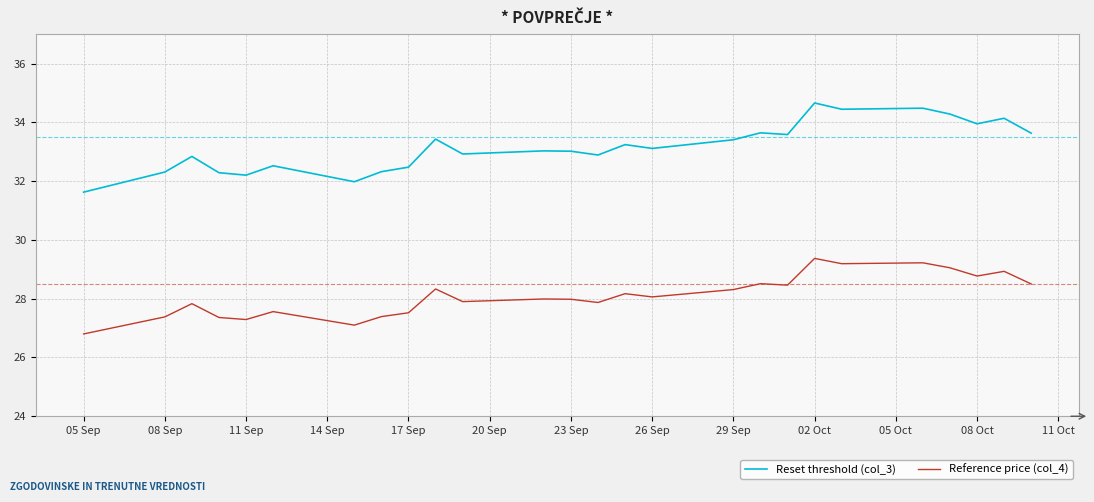

True or false: Reference price (col_4) and Reset threshold (col_3) cross at least once.

False